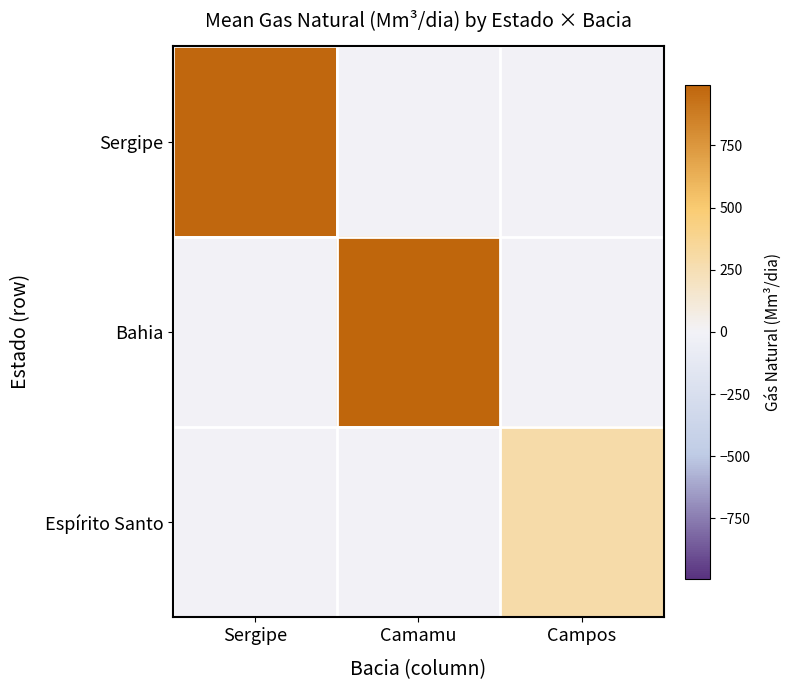

At which category is the sum across all series the highest?

Camamu